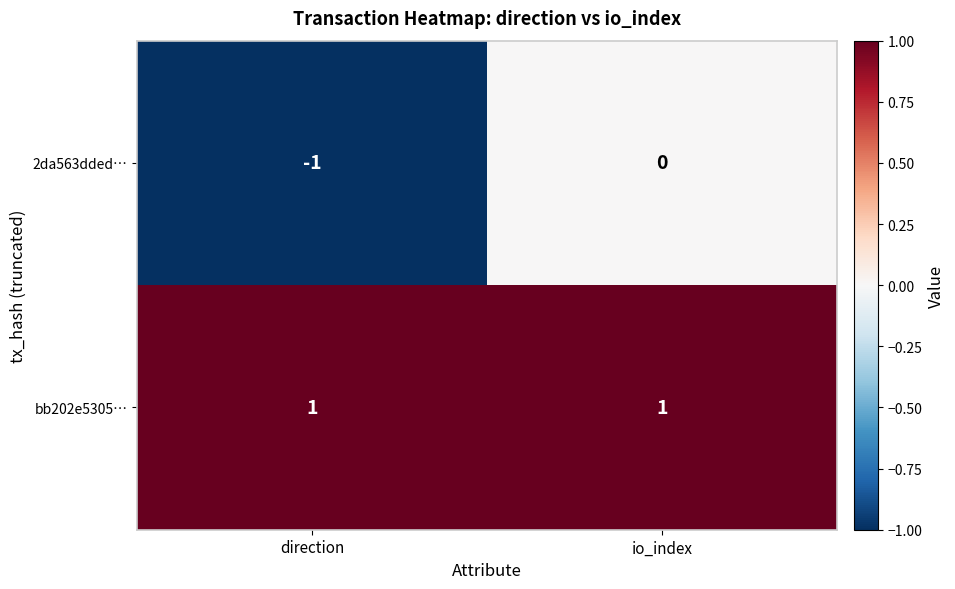

At io_index, list the series in order from smallest to largest.

2da563dded…, bb202e5305…